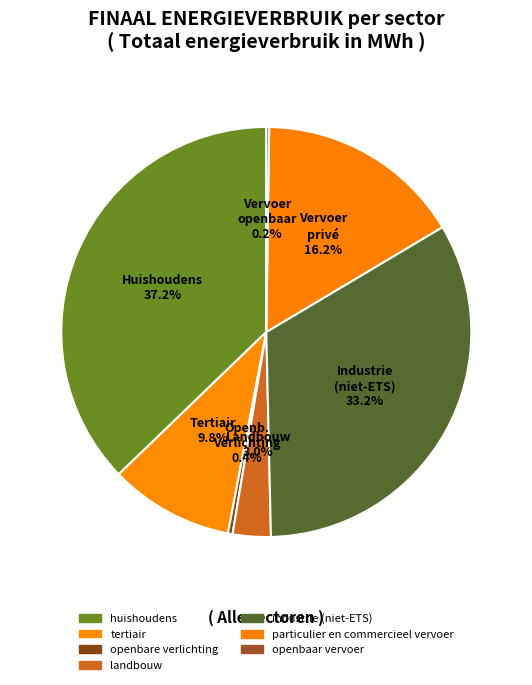

Is it true that landbouw is 3% of the pie?

True